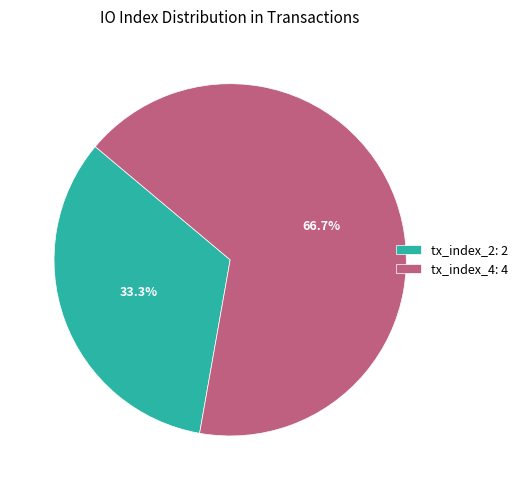

What percentage do tx_index_2 and tx_index_4 together represent?

100.0%